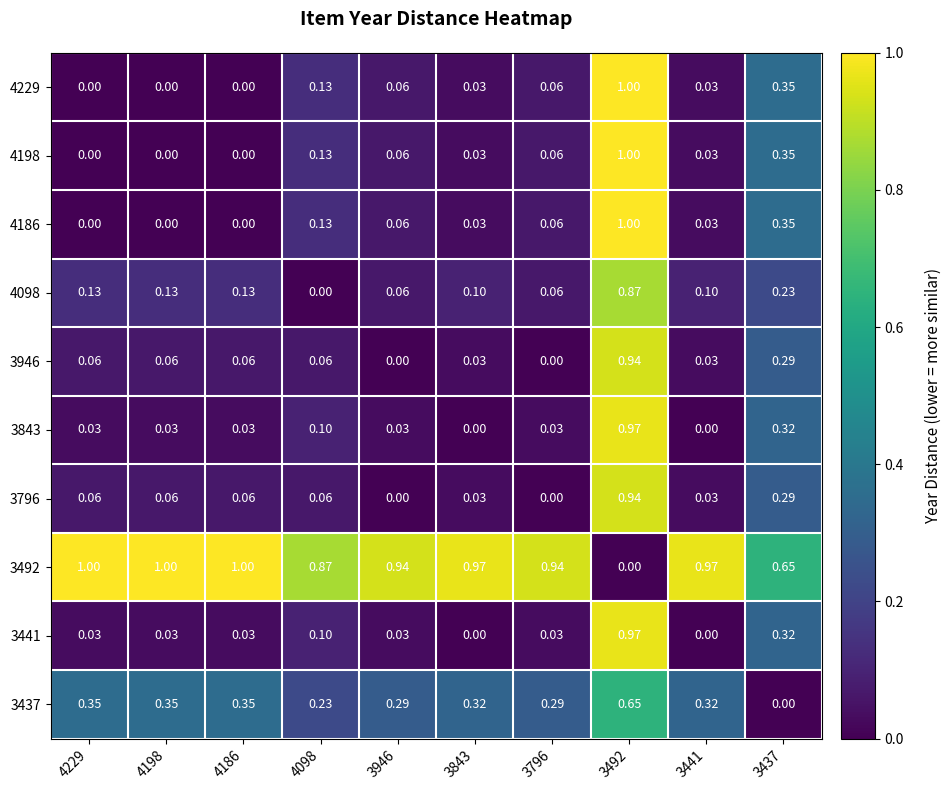

Is the value of 4098 at 3843 greater than the value of 3437 at 3441?

No